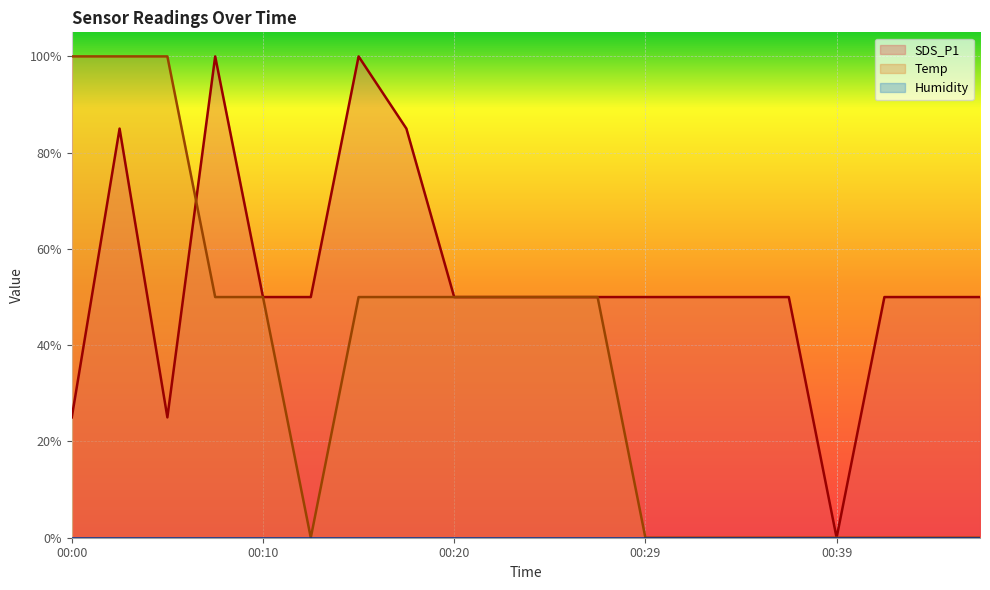

At which label does SDS_P1 reach its minimum?

00:39